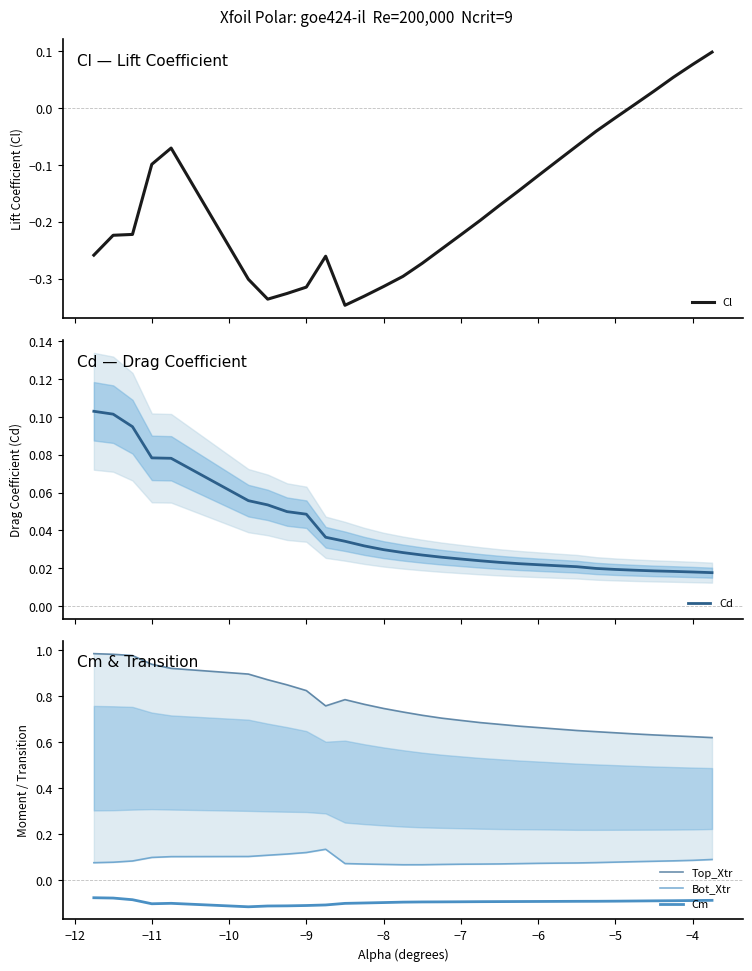

Count the Cd values in the range 0 to 1.

30